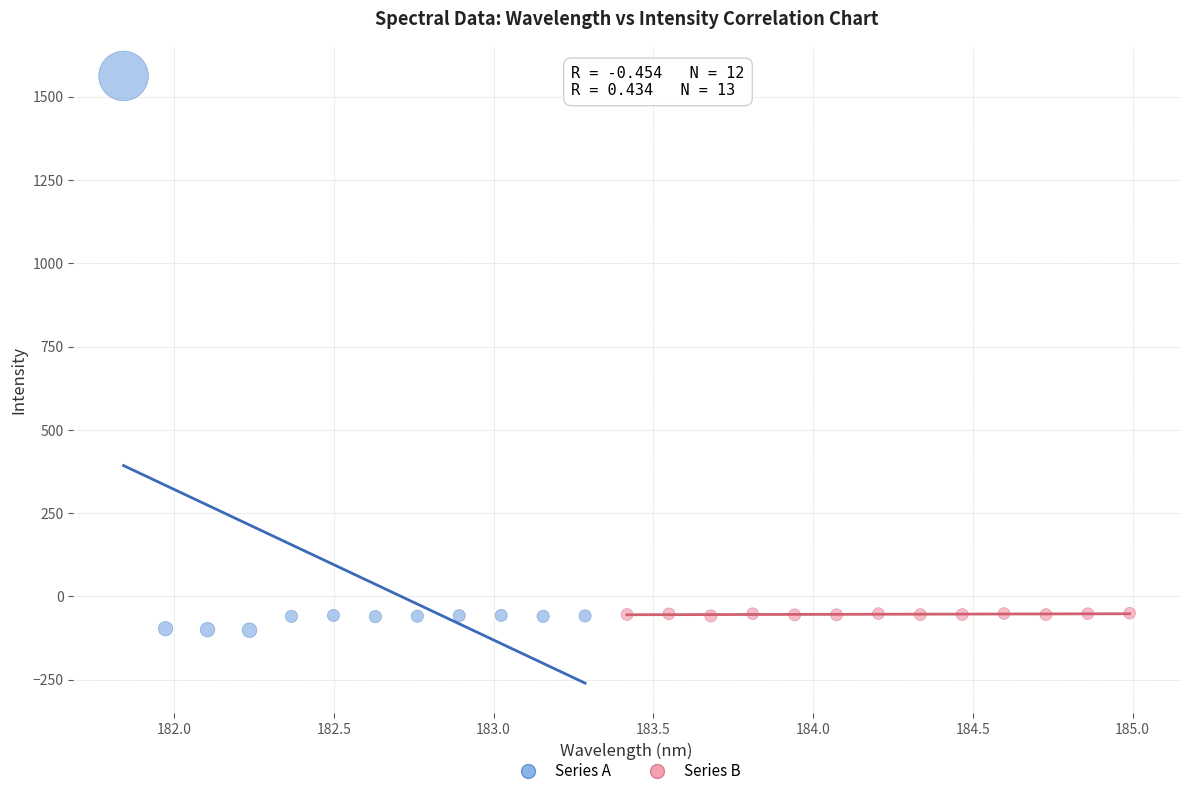

Which series contains the highest Y value?

Series A